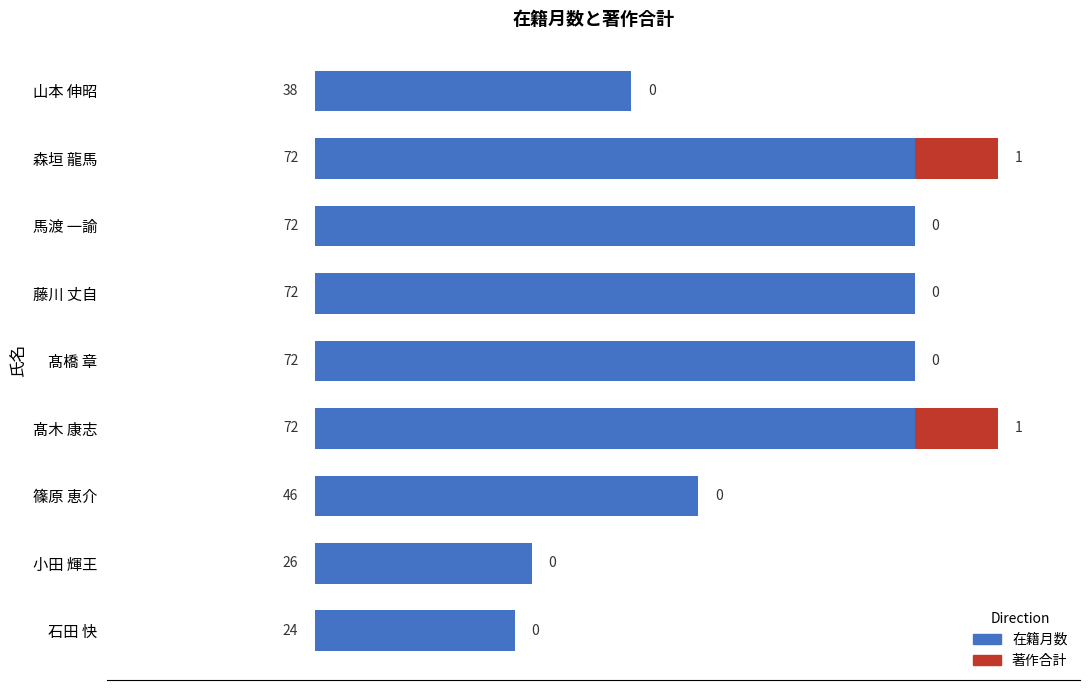

What is the approximate value of 在籍月数 at 山本 伸昭?

38